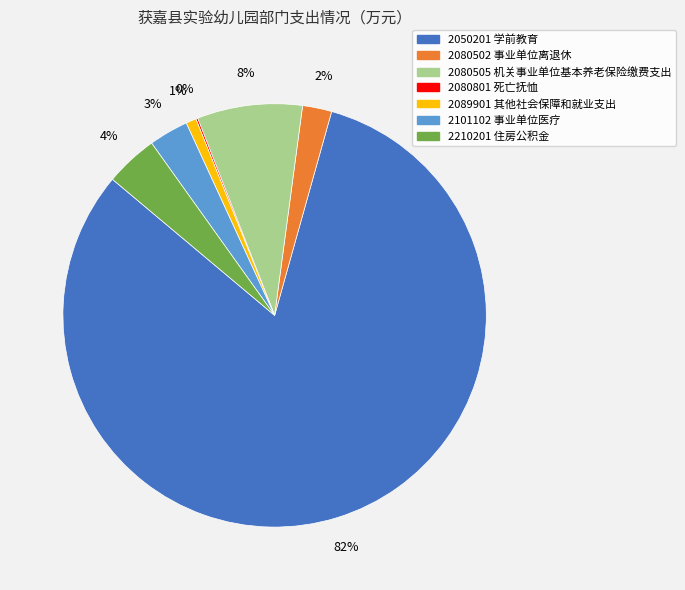

To the nearest percent, what is the average slice percentage?

14%